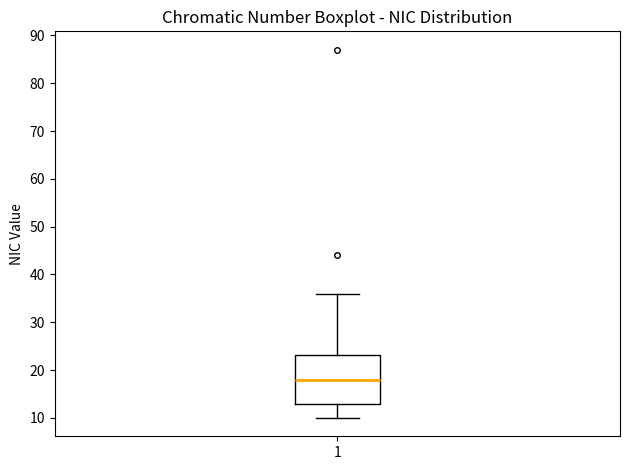

Read this box plot against the y-axis: the position of the median line, the range covered by the box, and the ends of both whiskers. The values are not printed on the chart, so give them approximately, as read against the axis.

median 18, box 13 to 23, whiskers 10 to 36